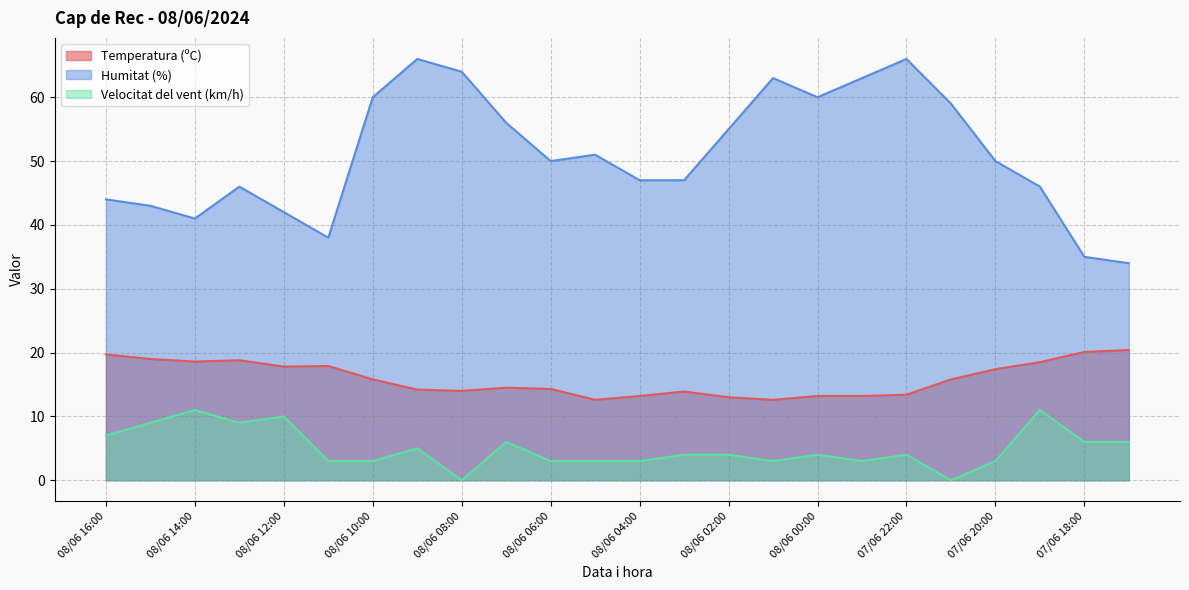

Where does the Velocitat del vent (km/h) series first go above 4?

08/06 16:00